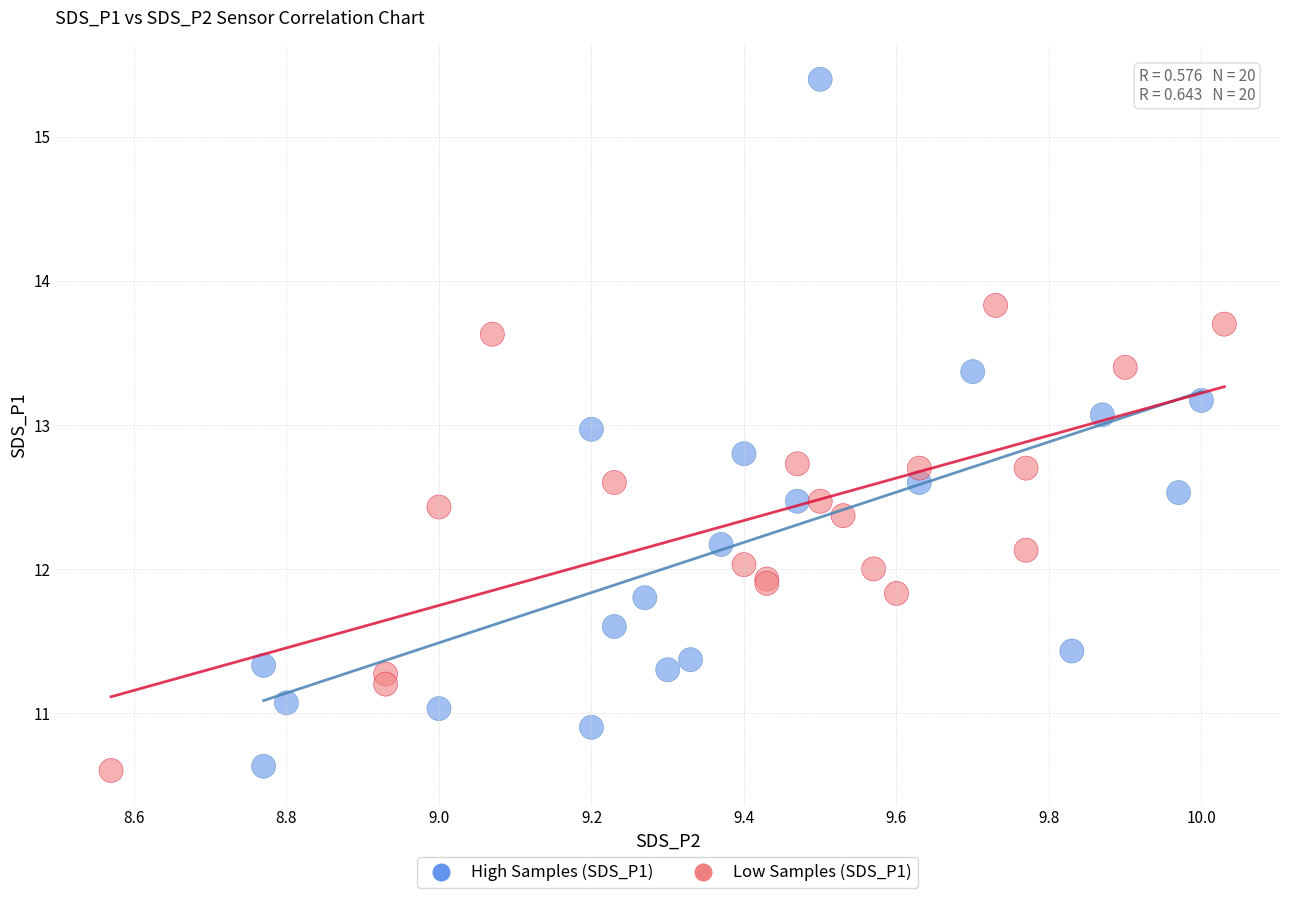

Which series reaches the maximum Y coordinate?

High Samples (SDS_P1)